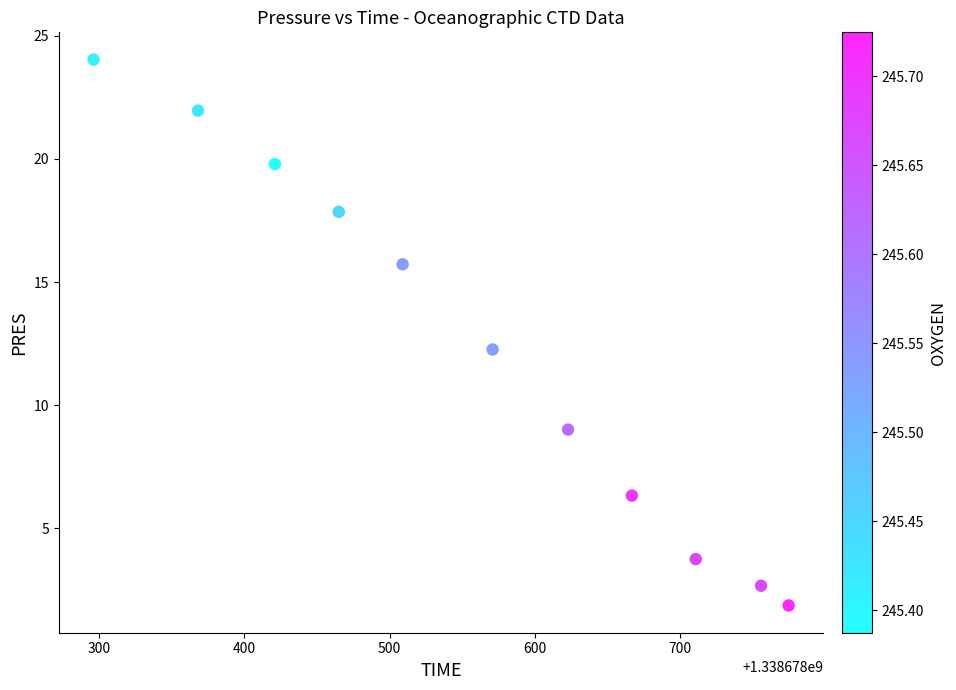

What Y value in the scatter plot is closest to 12?

12.3